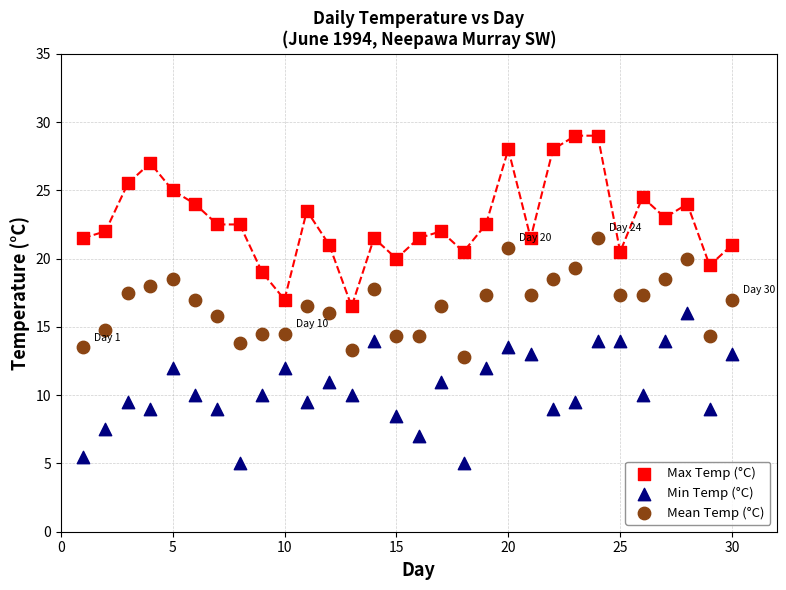

Across all data points, what is the range of Y values (max minus min)?

24.0